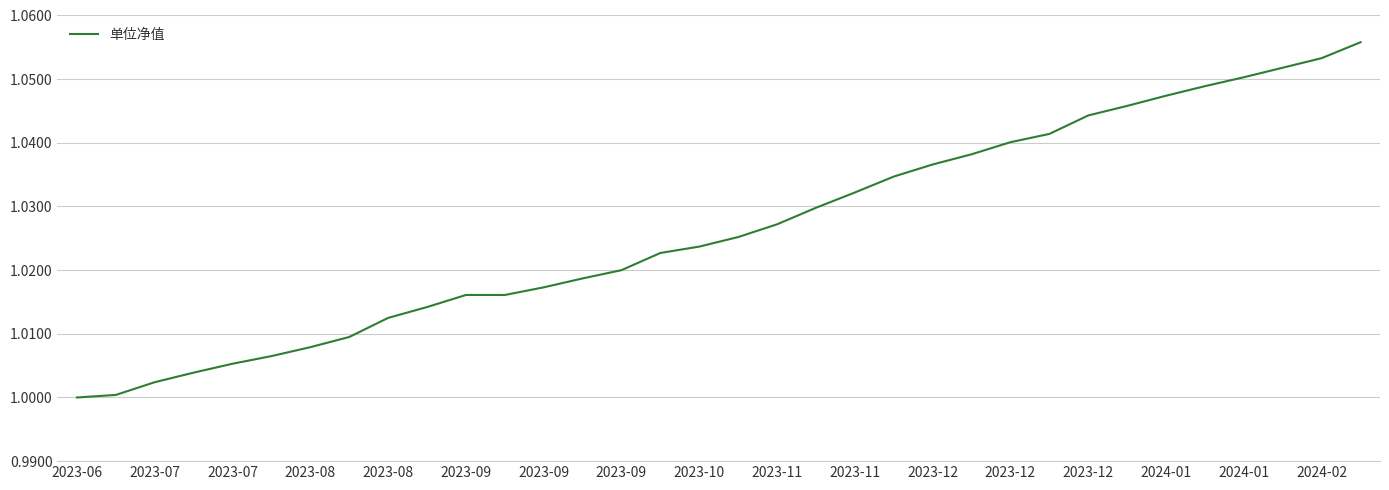

Does the chart have visible grid lines?

Yes